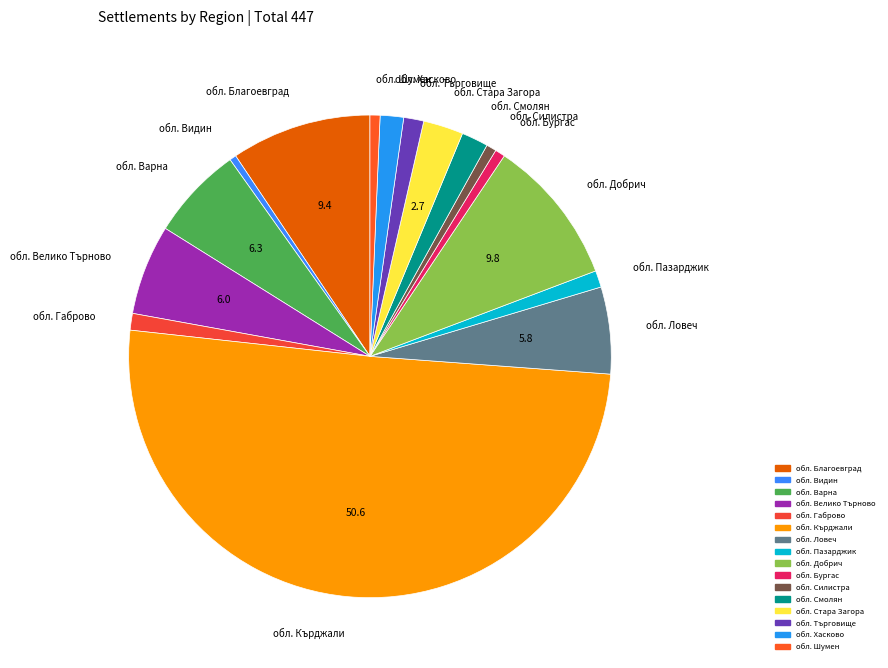

Do обл. Стара Загора and обл. Кърджали together represent more than half of the pie?

Yes